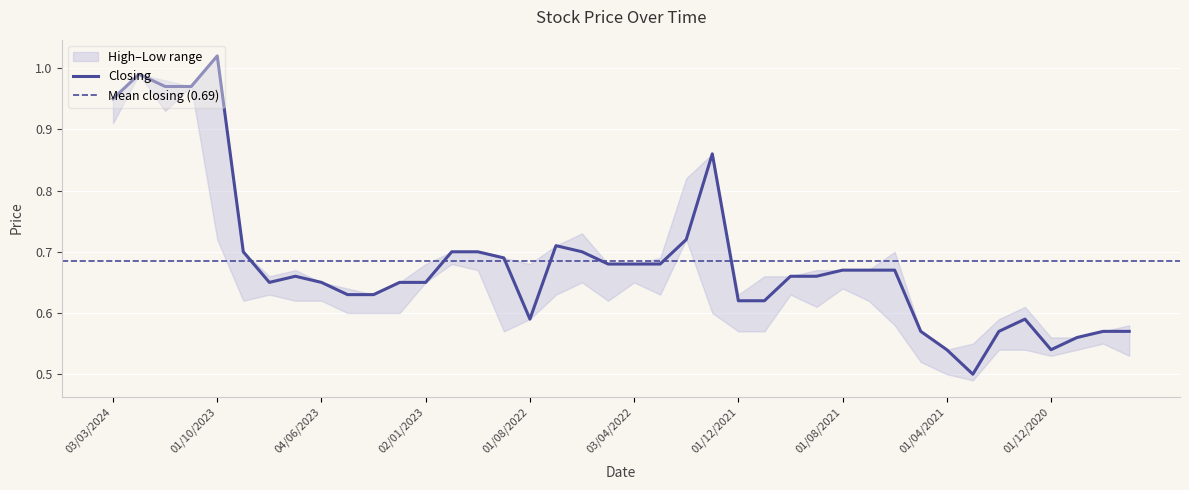

Rank the series by their average value, from lowest to highest.

Low, Closing, High